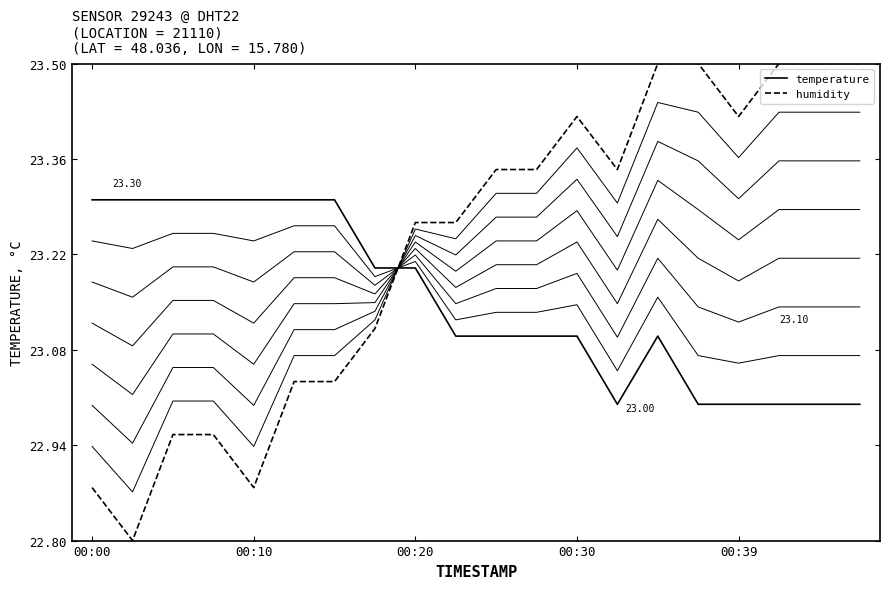

What are all the series names shown in the legend?

temperature, humidity